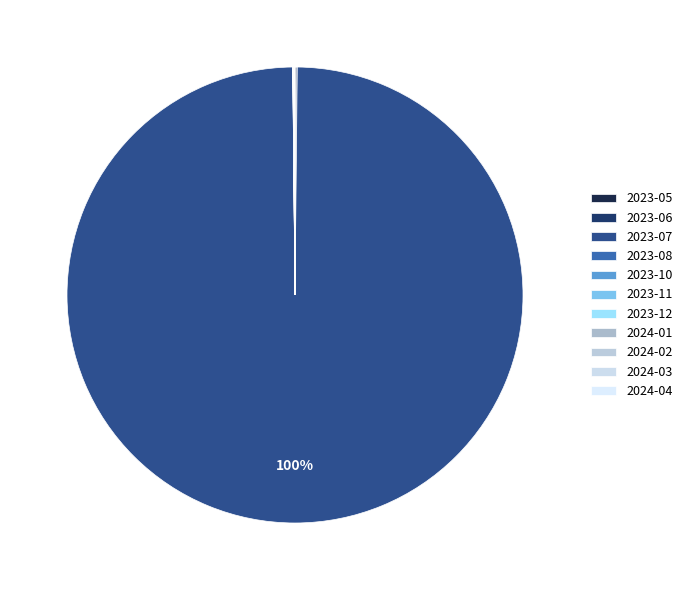

What is the change in value from 2023-08 to 2024-03?

+2